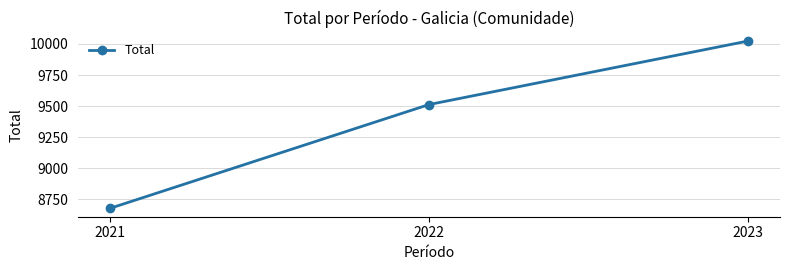

What is the change in value from 2022 to 2023?

+511